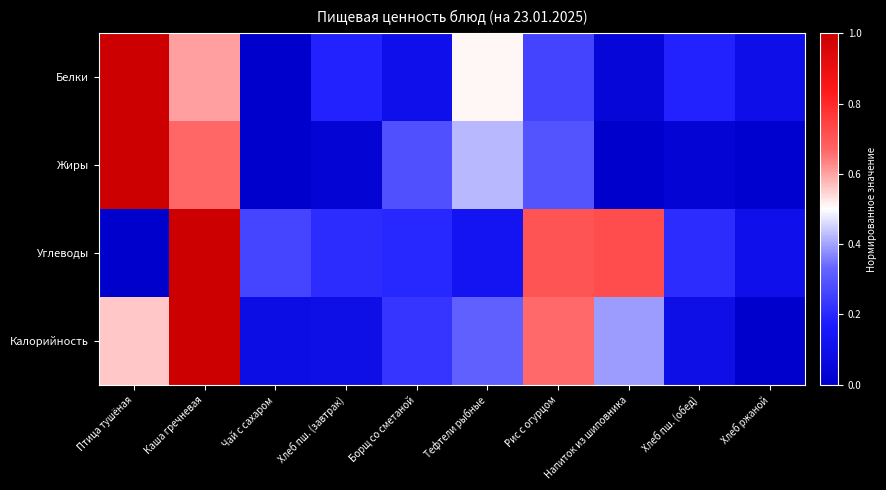

At how many categories does at least one series exceed 0?

10